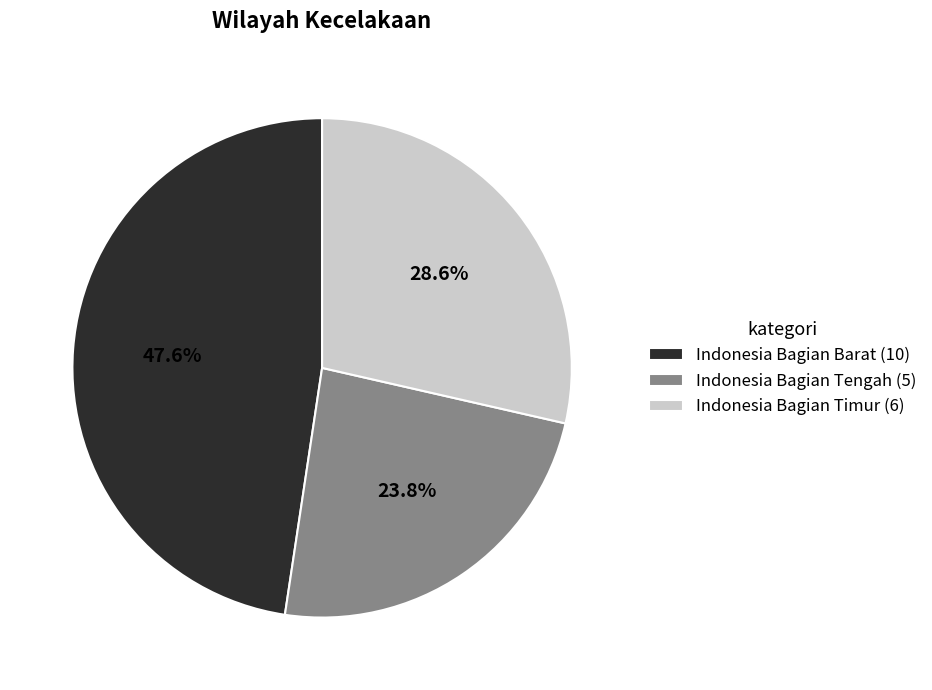

Which slice is the largest?

Indonesia Bagian Barat